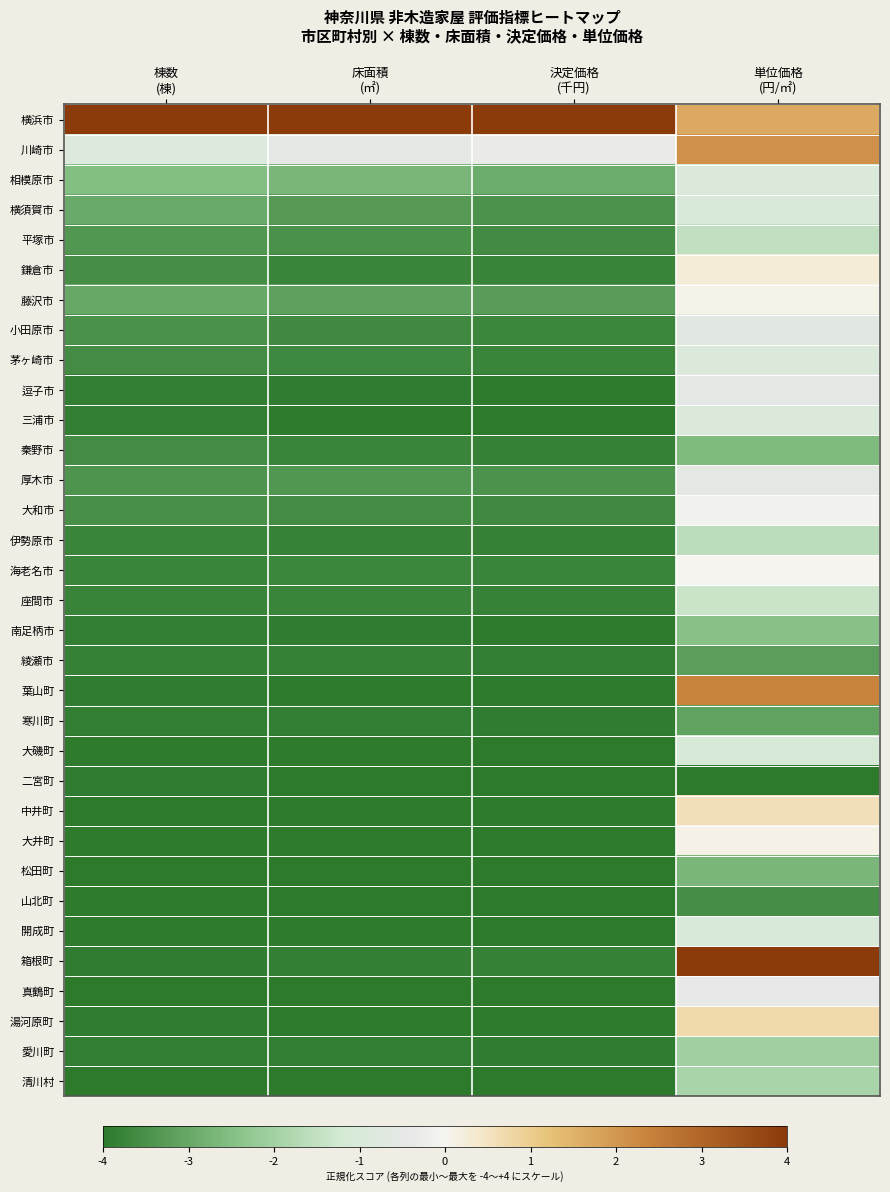

Reading left to right, list all the values displayed in this chart.

横浜市: 棟数
(棟)=4.0	床面積
(㎡)=4.0	決定価格
(千円)=4.0	単位価格
(円/㎡)=1.7
川崎市: 棟数
(棟)=-0.9	床面積
(㎡)=-0.4	決定価格
(千円)=-0.3	単位価格
(円/㎡)=2.1
相模原市: 棟数
(棟)=-2.5	床面積
(㎡)=-2.7	決定価格
(千円)=-2.9	単位価格
(円/㎡)=-0.9
横須賀市: 棟数
(棟)=-3.0	床面積
(㎡)=-3.3	決定価格
(千円)=-3.4	単位価格
(円/㎡)=-1.0
平塚市: 棟数
(棟)=-3.4	床面積
(㎡)=-3.5	決定価格
(千円)=-3.6	単位価格
(円/㎡)=-1.5
鎌倉市: 棟数
(棟)=-3.6	床面積
(㎡)=-3.7	決定価格
(千円)=-3.8	単位価格
(円/㎡)=0.3
藤沢市: 棟数
(棟)=-3.0	床面積
(㎡)=-3.1	決定価格
(千円)=-3.2	単位価格
(円/㎡)=0.1
小田原市: 棟数
(棟)=-3.5	床面積
(㎡)=-3.6	決定価格
(千円)=-3.7	単位価格
(円/㎡)=-0.7
茅ヶ崎市: 棟数
(棟)=-3.6	床面積
(㎡)=-3.7	決定価格
(千円)=-3.7	単位価格
(円/㎡)=-0.9
逗子市: 棟数
(棟)=-3.9	床面積
(㎡)=-3.9	決定価格
(千円)=-3.9	単位価格
(円/㎡)=-0.6
三浦市: 棟数
(棟)=-3.9	床面積
(㎡)=-3.9	決定価格
(千円)=-4.0	単位価格
(円/㎡)=-0.9
秦野市: 棟数
(棟)=-3.6	床面積
(㎡)=-3.7	決定価格
(千円)=-3.8	単位価格
(円/㎡)=-2.6
厚木市: 棟数
(棟)=-3.4	床面積
(㎡)=-3.3	決定価格
(千円)=-3.5	単位価格
(円/㎡)=-0.6
大和市: 棟数
(棟)=-3.5	床面積
(㎡)=-3.6	決定価格
(千円)=-3.6	単位価格
(円/㎡)=-0.1
伊勢原市: 棟数
(棟)=-3.7	床面積
(㎡)=-3.8	決定価格
(千円)=-3.8	単位価格
(円/㎡)=-1.6
海老名市: 棟数
(棟)=-3.7	床面積
(㎡)=-3.7	決定価格
(千円)=-3.7	単位価格
(円/㎡)=0.0
座間市: 棟数
(棟)=-3.8	床面積
(㎡)=-3.7	決定価格
(千円)=-3.8	単位価格
(円/㎡)=-1.4
南足柄市: 棟数
(棟)=-3.9	床面積
(㎡)=-3.9	決定価格
(千円)=-3.9	単位価格
(円/㎡)=-2.4
綾瀬市: 棟数
(棟)=-3.8	床面積
(㎡)=-3.8	決定価格
(千円)=-3.9	単位価格
(円/㎡)=-3.2
葉山町: 棟数
(棟)=-3.9	床面積
(㎡)=-4.0	決定価格
(千円)=-4.0	単位価格
(円/㎡)=2.4
寒川町: 棟数
(棟)=-3.9	床面積
(㎡)=-3.9	決定価格
(千円)=-3.9	単位価格
(円/㎡)=-3.1
大磯町: 棟数
(棟)=-3.9	床面積
(㎡)=-4.0	決定価格
(千円)=-4.0	単位価格
(円/㎡)=-1.1
二宮町: 棟数
(棟)=-3.9	床面積
(㎡)=-4.0	決定価格
(千円)=-4.0	単位価格
(円/㎡)=-4.0
中井町: 棟数
(棟)=-4.0	床面積
(㎡)=-4.0	決定価格
(千円)=-4.0	単位価格
(円/㎡)=0.6
大井町: 棟数
(棟)=-4.0	床面積
(㎡)=-4.0	決定価格
(千円)=-4.0	単位価格
(円/㎡)=0.1
松田町: 棟数
(棟)=-4.0	床面積
(㎡)=-4.0	決定価格
(千円)=-4.0	単位価格
(円/㎡)=-2.7
山北町: 棟数
(棟)=-4.0	床面積
(㎡)=-4.0	決定価格
(千円)=-4.0	単位価格
(円/㎡)=-3.5
開成町: 棟数
(棟)=-4.0	床面積
(㎡)=-4.0	決定価格
(千円)=-4.0	単位価格
(円/㎡)=-1.0
箱根町: 棟数
(棟)=-3.9	床面積
(㎡)=-3.9	決定価格
(千円)=-3.8	単位価格
(円/㎡)=4.0
真鶴町: 棟数
(棟)=-4.0	床面積
(㎡)=-4.0	決定価格
(千円)=-4.0	単位価格
(円/㎡)=-0.4
湯河原町: 棟数
(棟)=-3.9	床面積
(㎡)=-3.9	決定価格
(千円)=-3.9	単位価格
(円/㎡)=0.7
愛川町: 棟数
(棟)=-3.9	床面積
(㎡)=-3.9	決定価格
(千円)=-3.9	単位価格
(円/㎡)=-2.0
清川村: 棟数
(棟)=-4.0	床面積
(㎡)=-4.0	決定価格
(千円)=-4.0	単位価格
(円/㎡)=-1.9